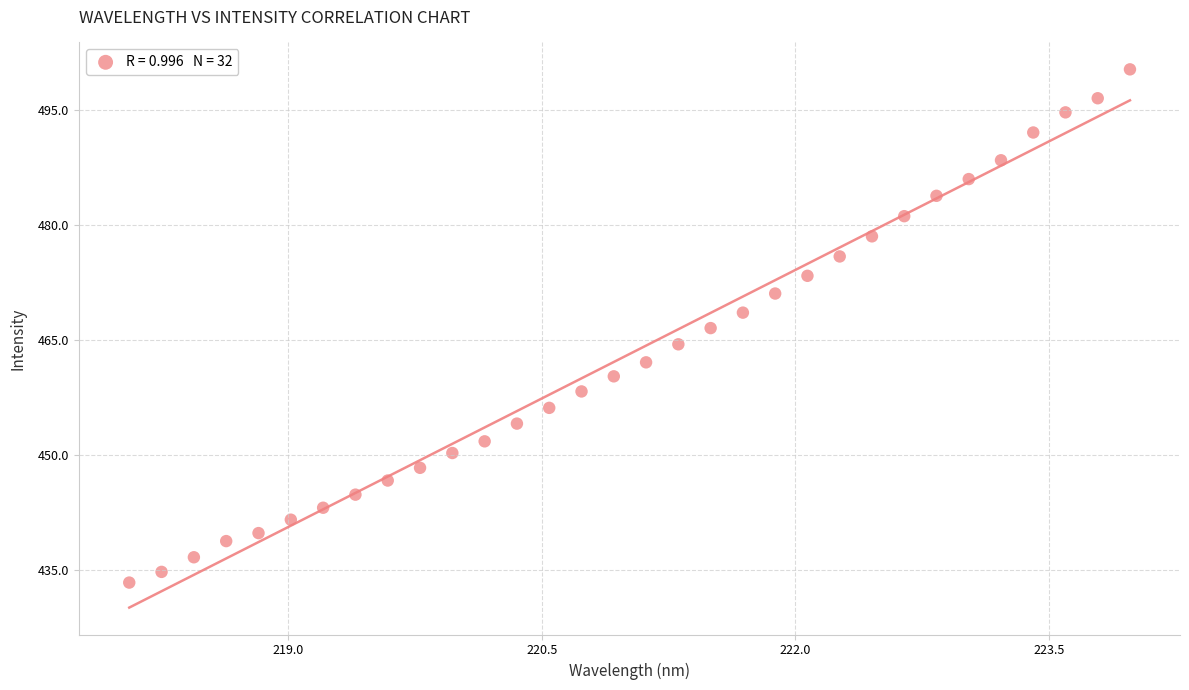

What is the range of X values (max minus min)?

5.9